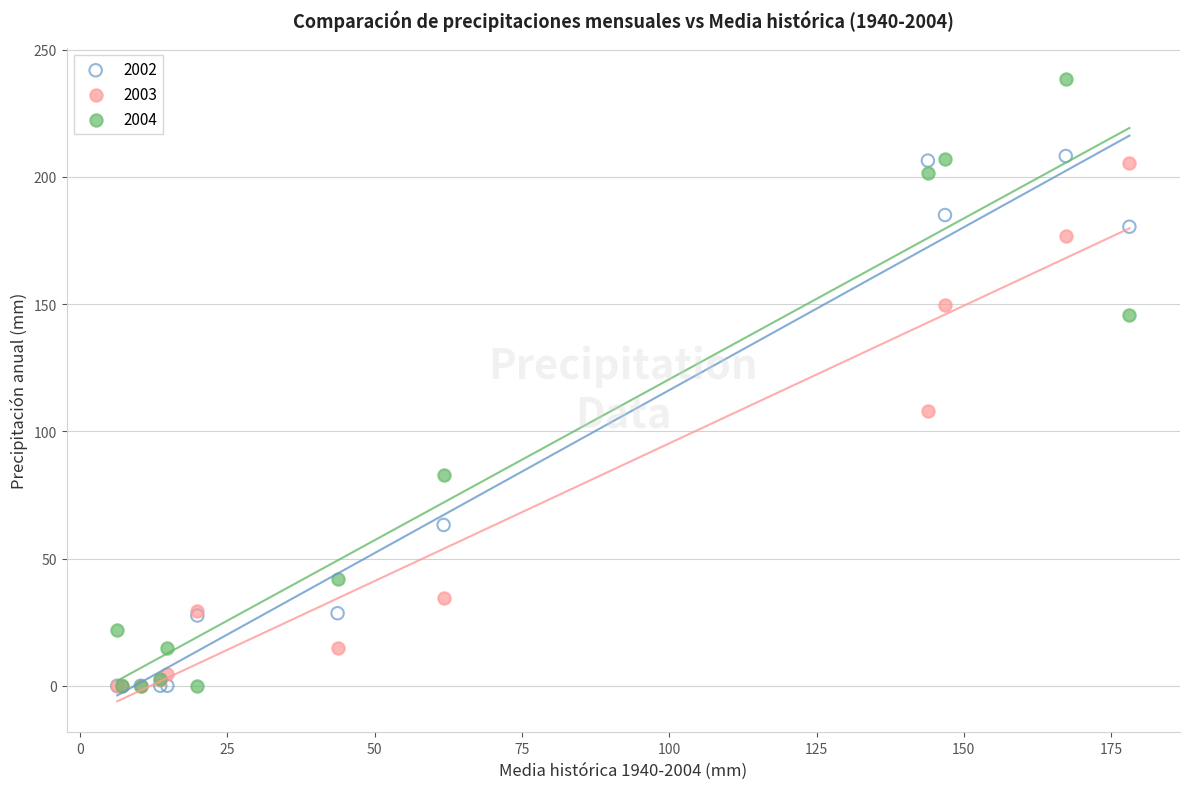

In the 2002 series, what Y value is closest to 104?

63.2